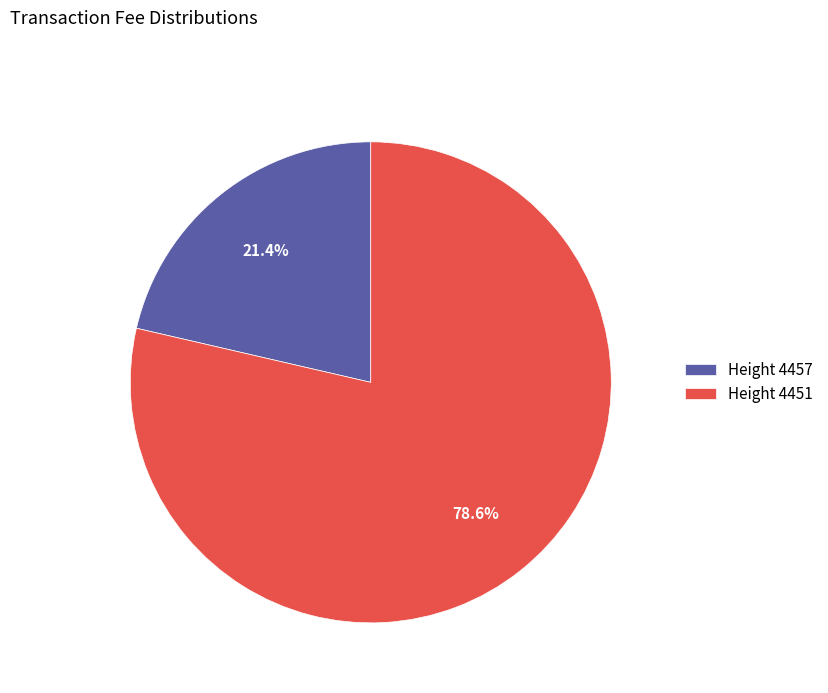

What percentage do Height 4457 and Height 4451 together represent?

100.0%